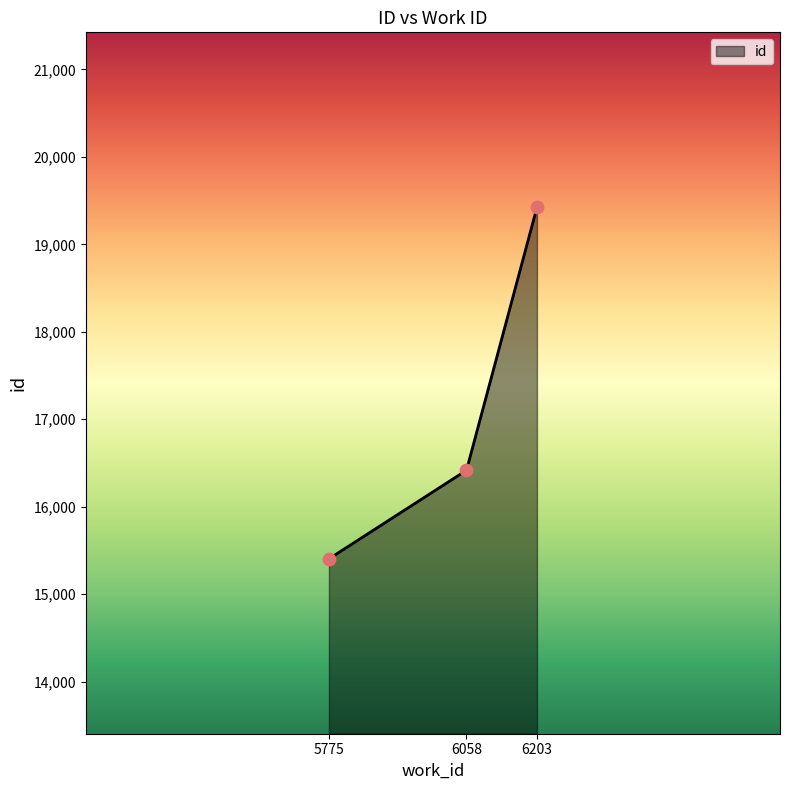

Between 6203 and 6058, which is larger?

6203